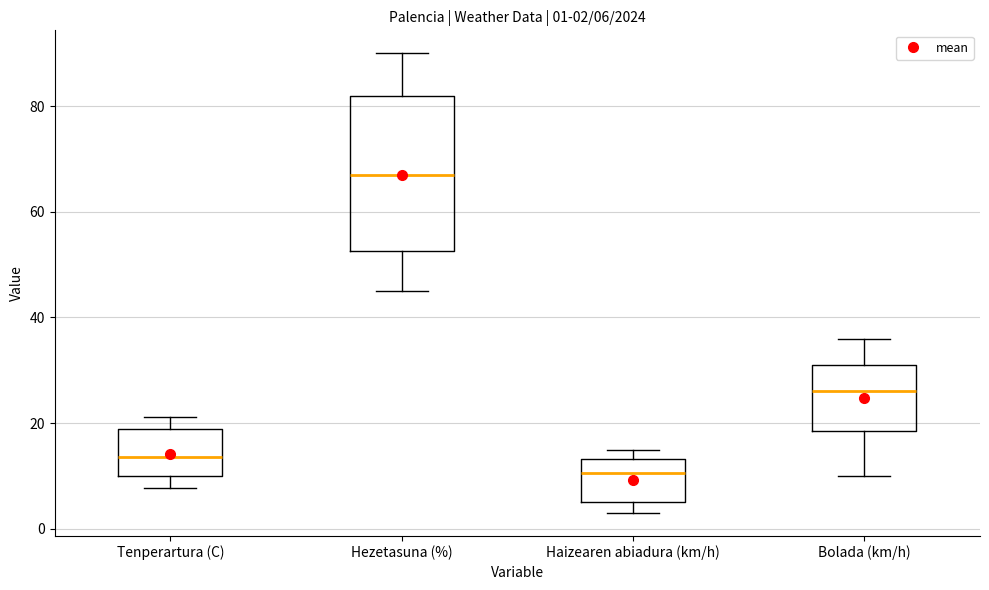

Which box has the lowest median line?

Haizearen abiadura (km/h)